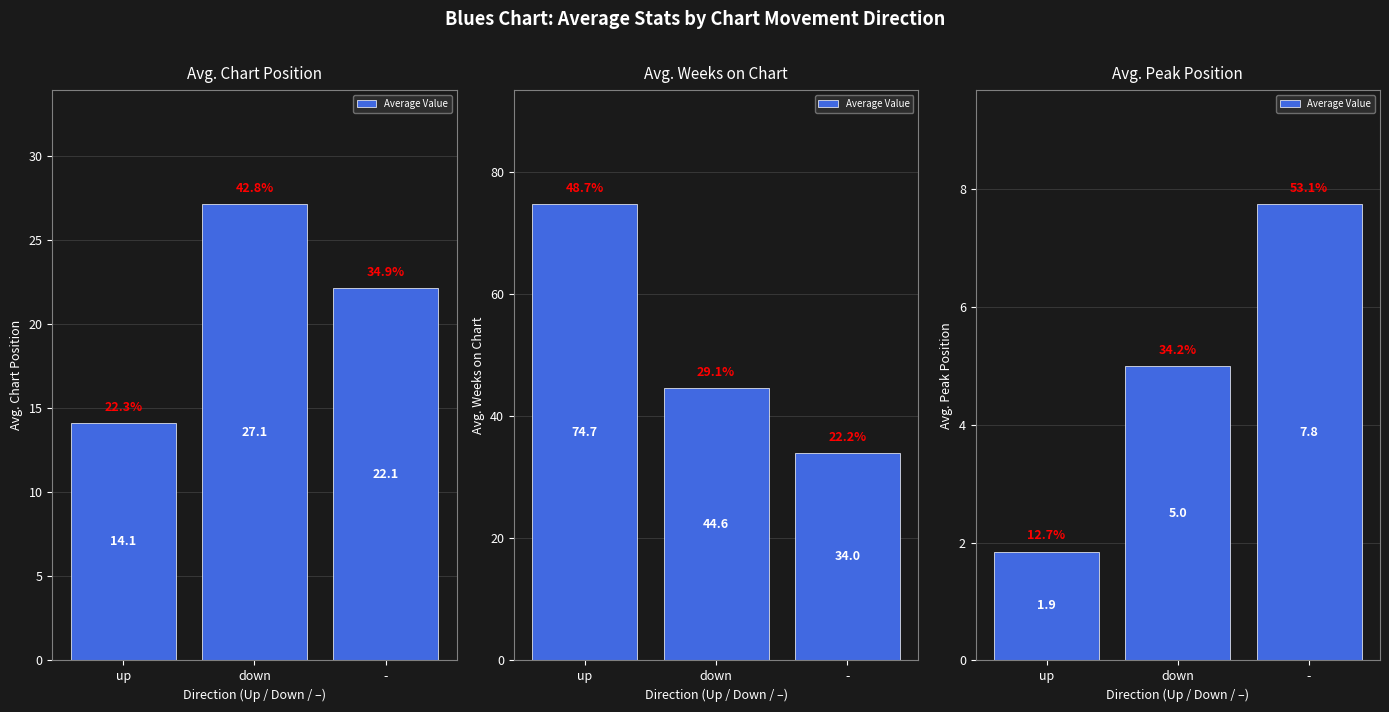

Are the bars horizontal?

No